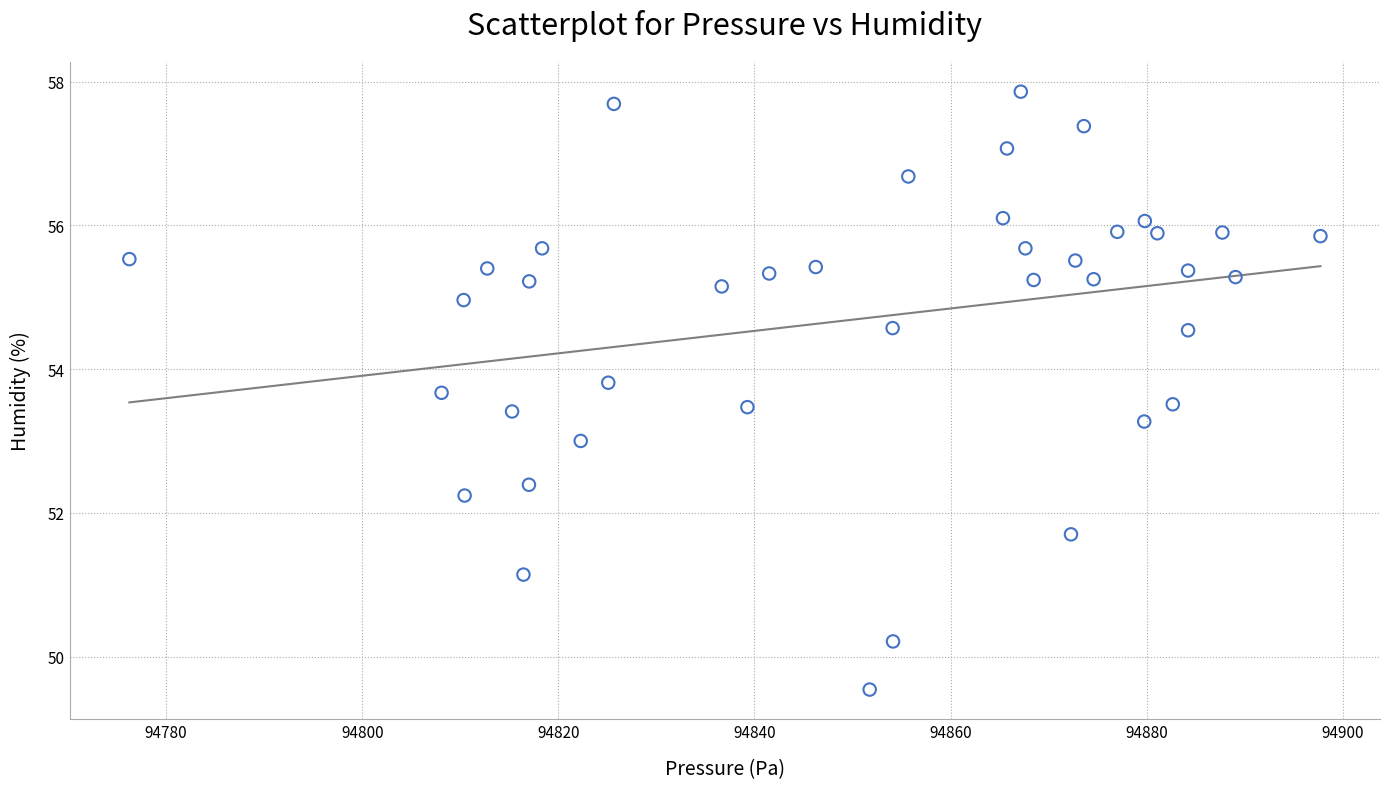

What is the range of X values (max minus min)?

121.5